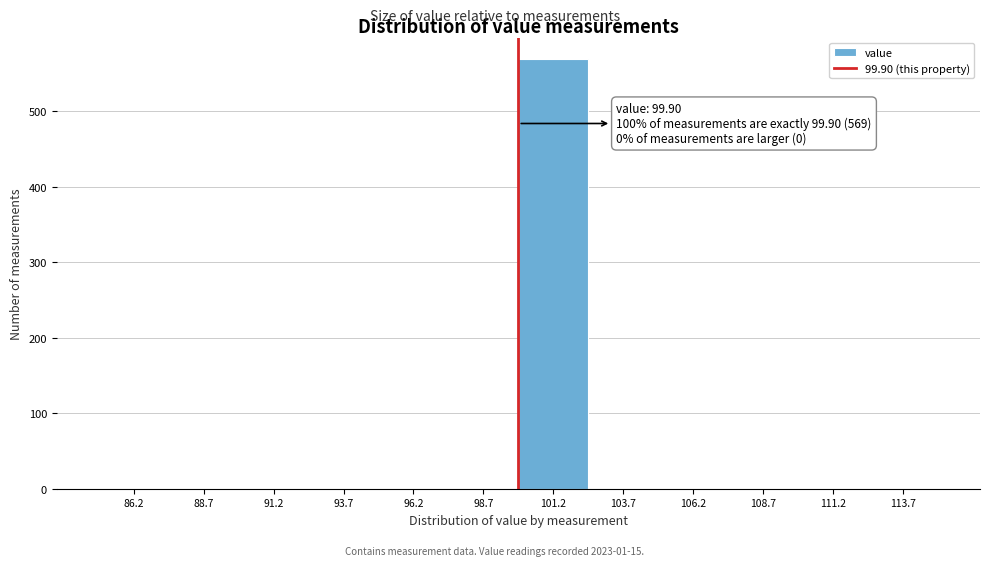

Which range on the x-axis has the tallest bar?

99.9 to 102.4